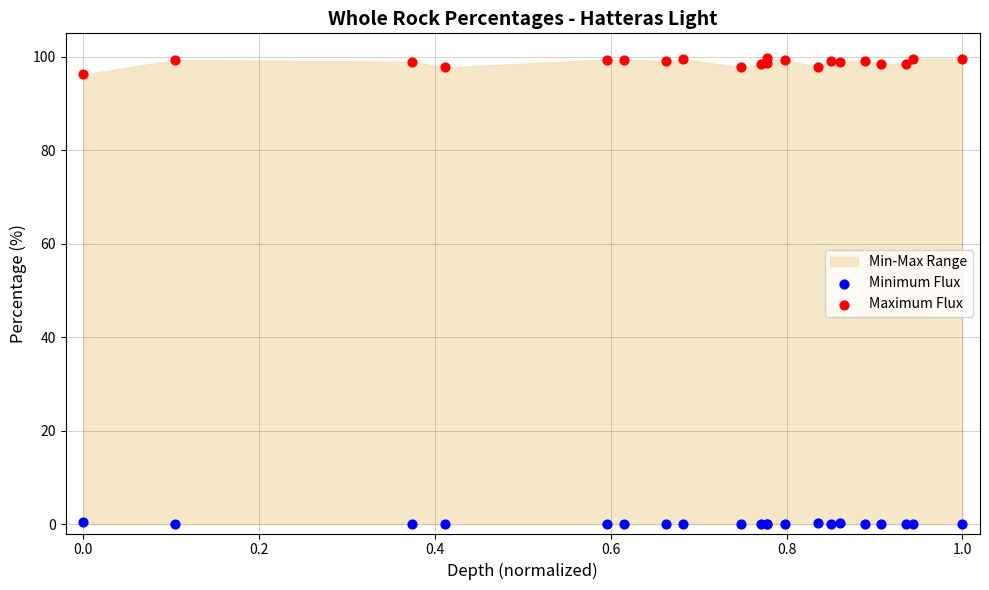

Across all series, what Y value is closest to 49?

96.2